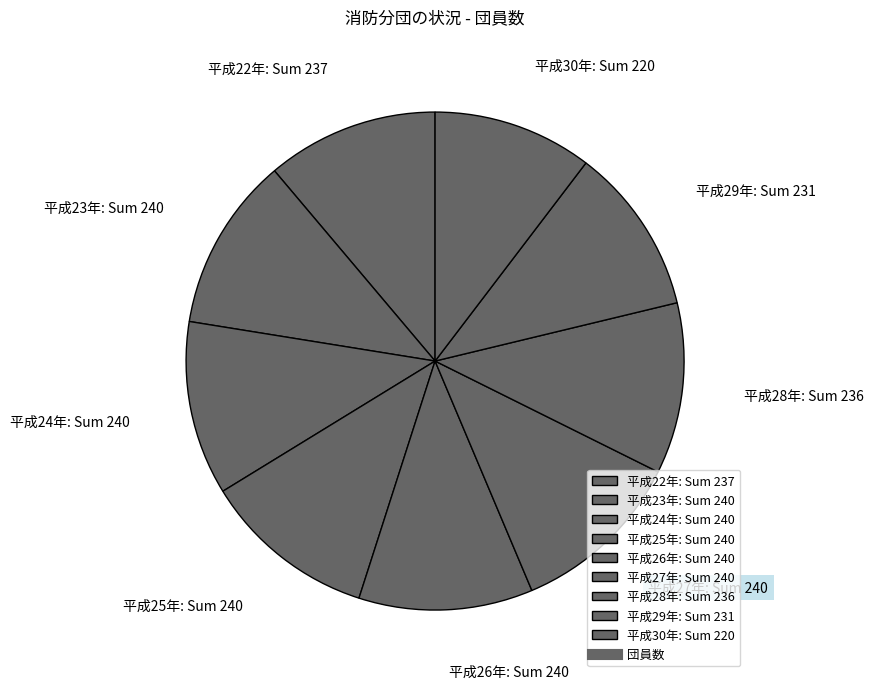

Between 平成22年: Sum 237 and 平成30年: Sum 220, which is larger?

平成22年: Sum 237